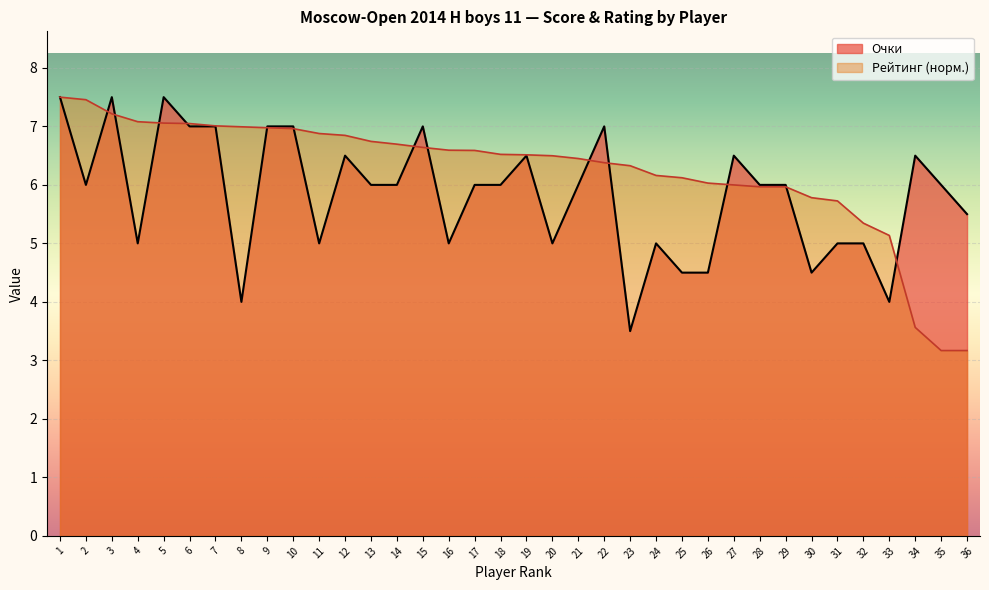

At which category is the sum across all series the highest?

1